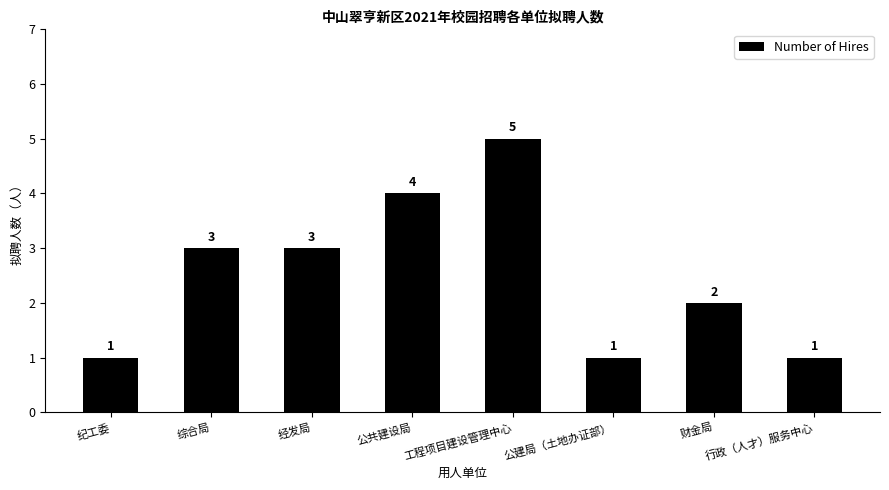

The value at 综合局 is 4. True or false?

False